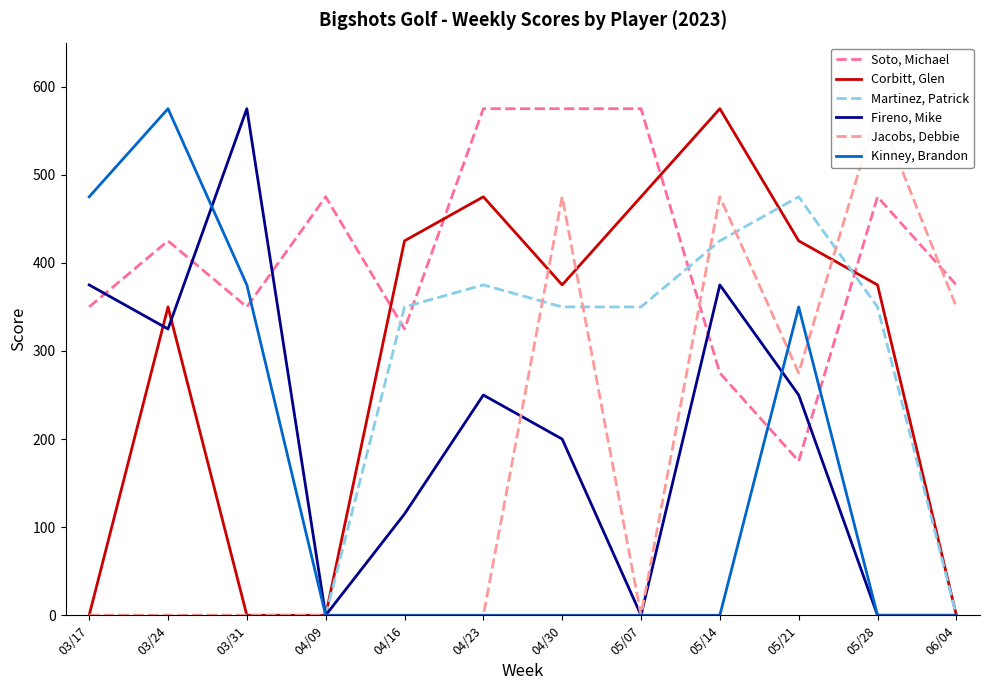

How many times do Soto, Michael and Fireno, Mike cross each other?

5